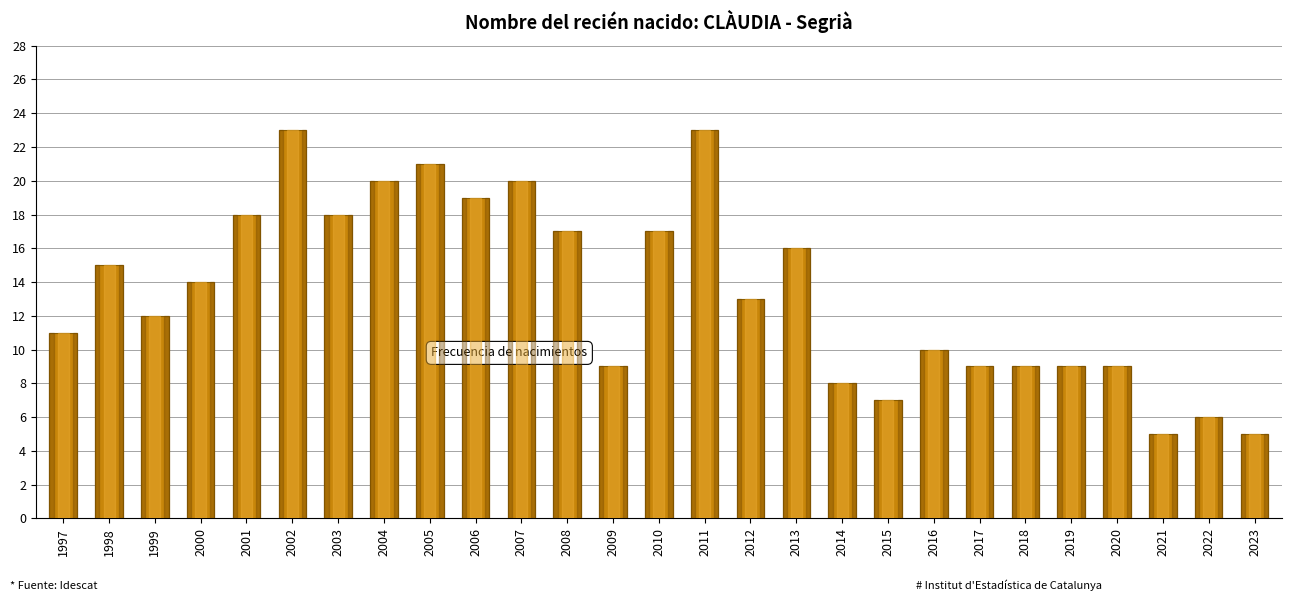

Reading left to right, transcribe all the data shown in this chart.

11	15	12	14	18	23	18	20	21	19	20	17	9	17	23	13	16	8	7	10	9	9	9	9	5	6	5